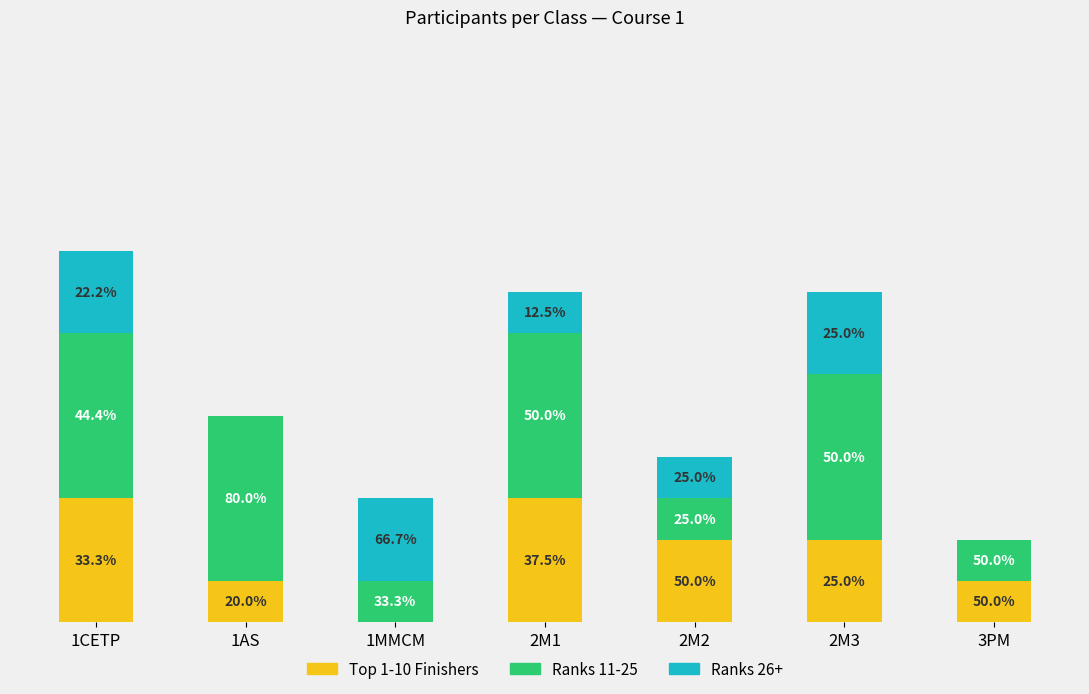

What are all the series names shown in the legend?

Top 1-10 Finishers, Ranks 11-25, Ranks 26+